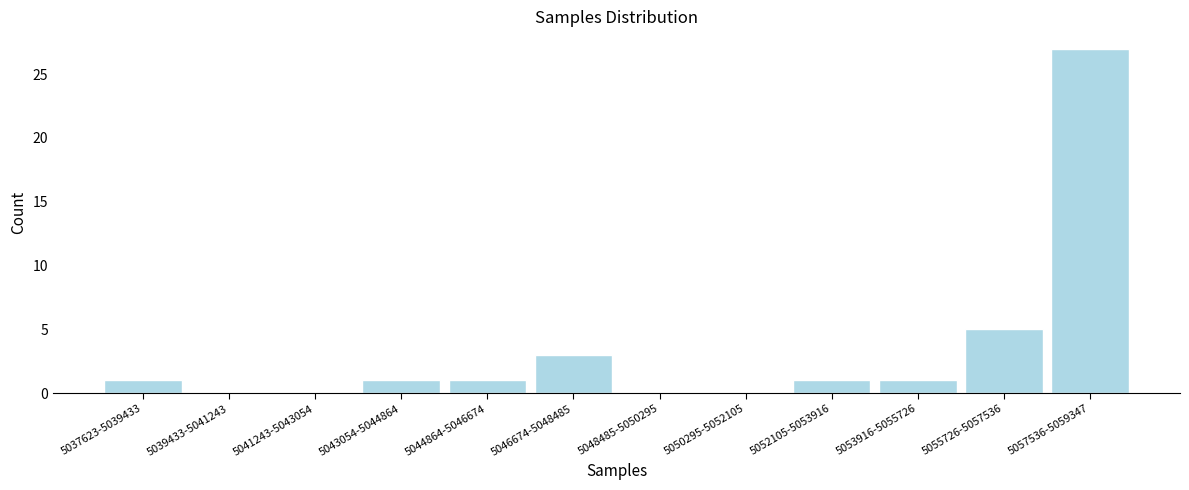

Reading left to right, extract all data points from this chart.

5037623-5039433=1	5039433-5041243=0	5041243-5043054=0	5043054-5044864=1	5044864-5046674=1	5046674-5048485=3	5048485-5050295=0	5050295-5052105=0	5052105-5053916=1	5053916-5055726=1	5055726-5057536=5	5057536-5059347=27